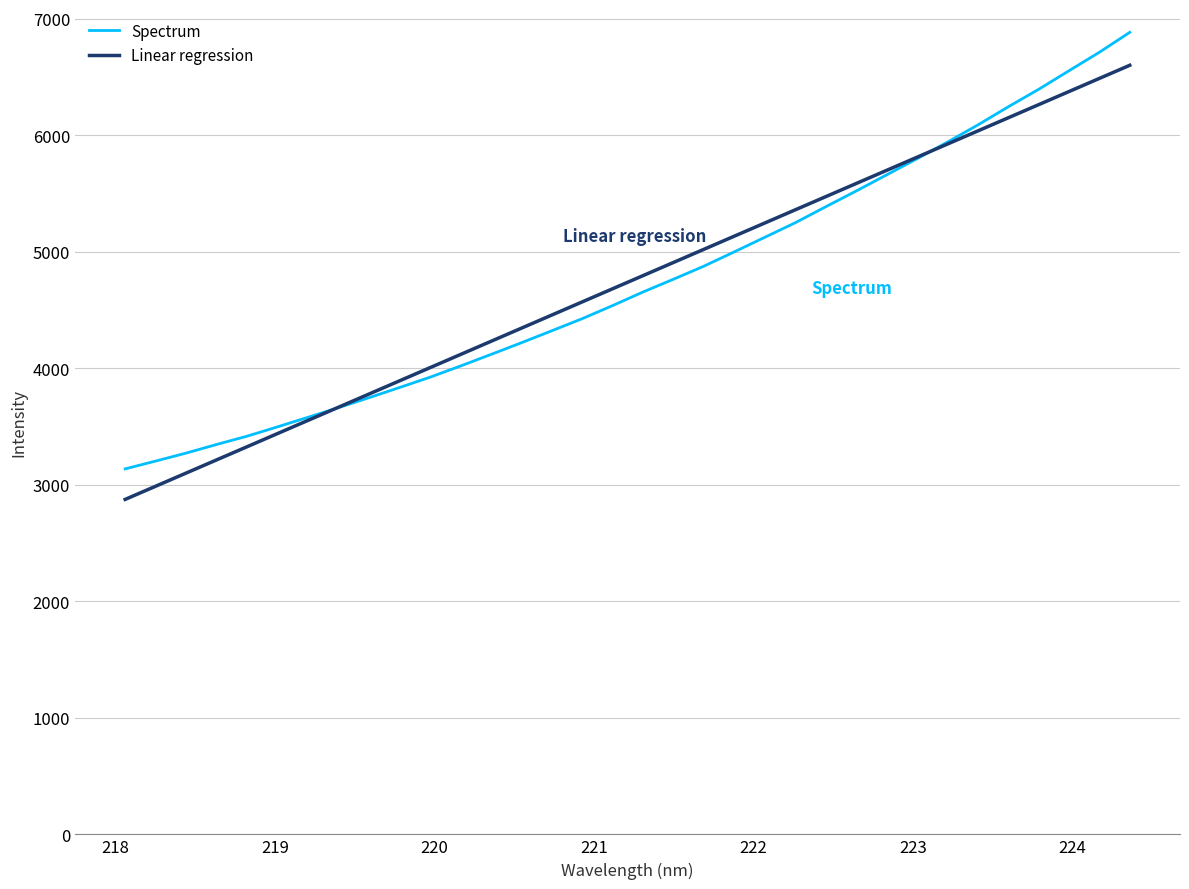

What is the minimum value for Linear regression?

2874.8